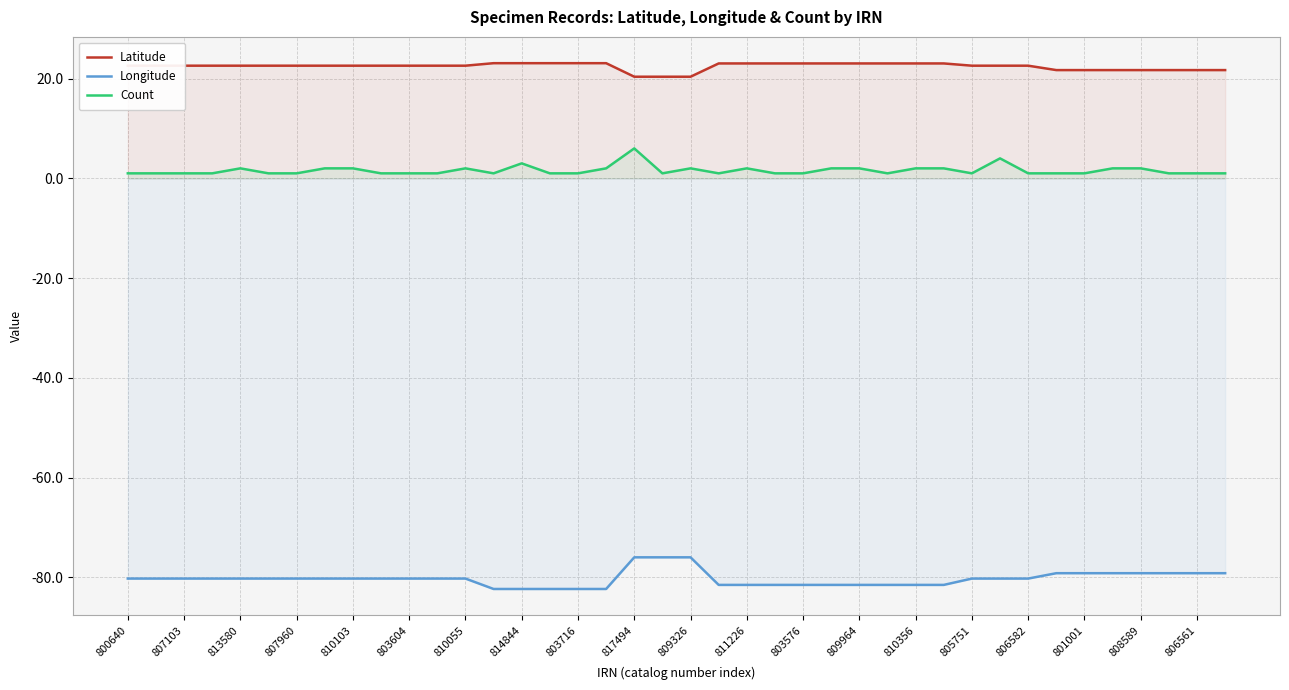

True or false: Count and Latitude cross at least once.

False